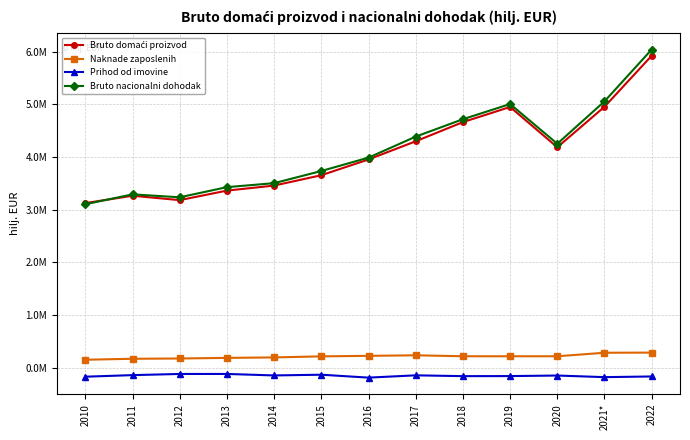

Does the chart have visible grid lines?

Yes